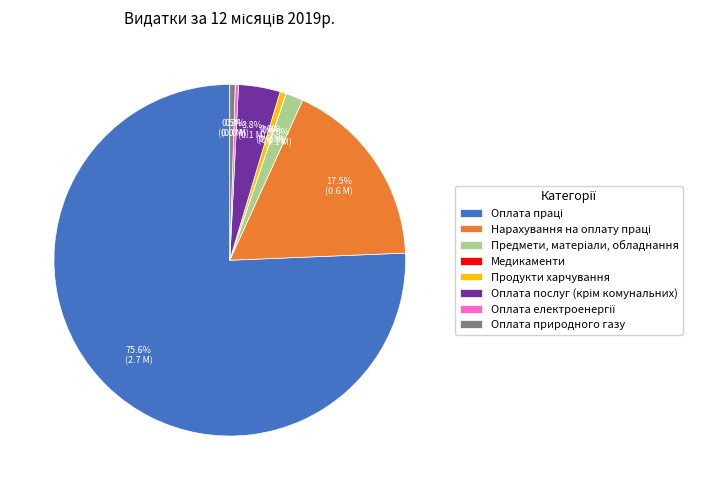

Is there a majority slice in this chart?

Yes